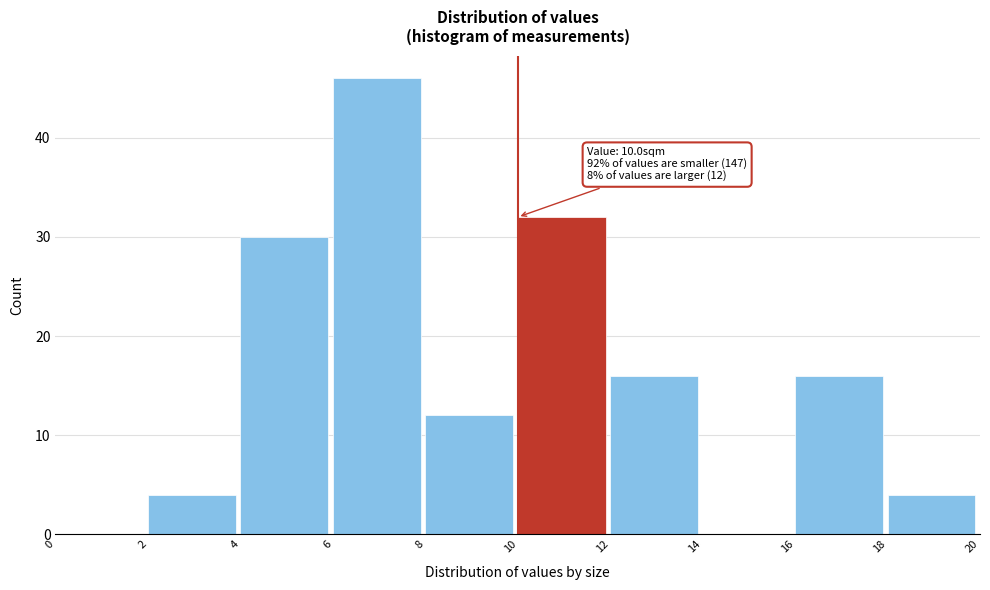

Over which range of the x-axis is the bar tallest?

6 to 8